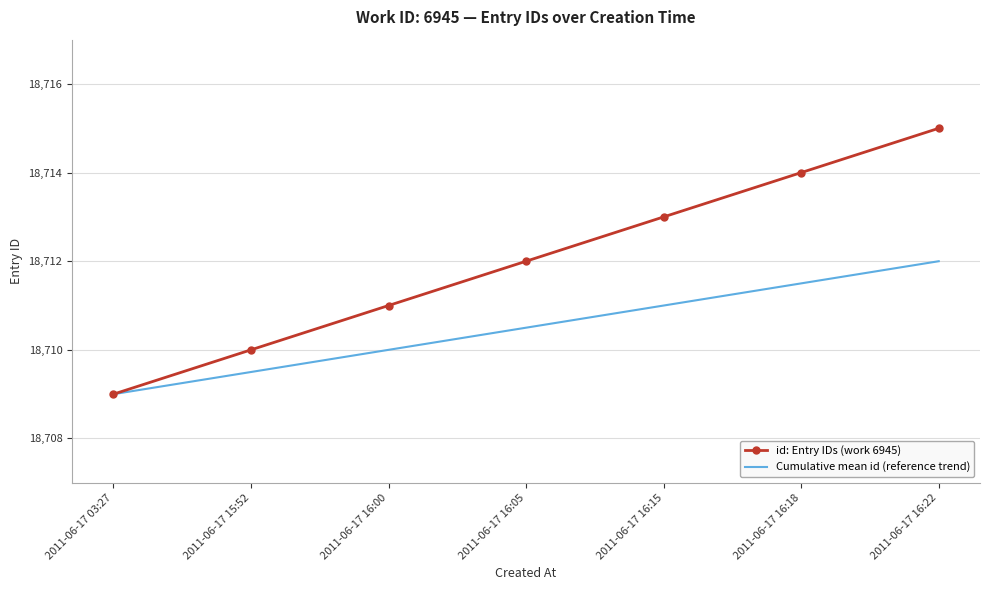

What is the difference between the second highest and minimum values in the Cumulative mean id (reference trend) series?

2.5